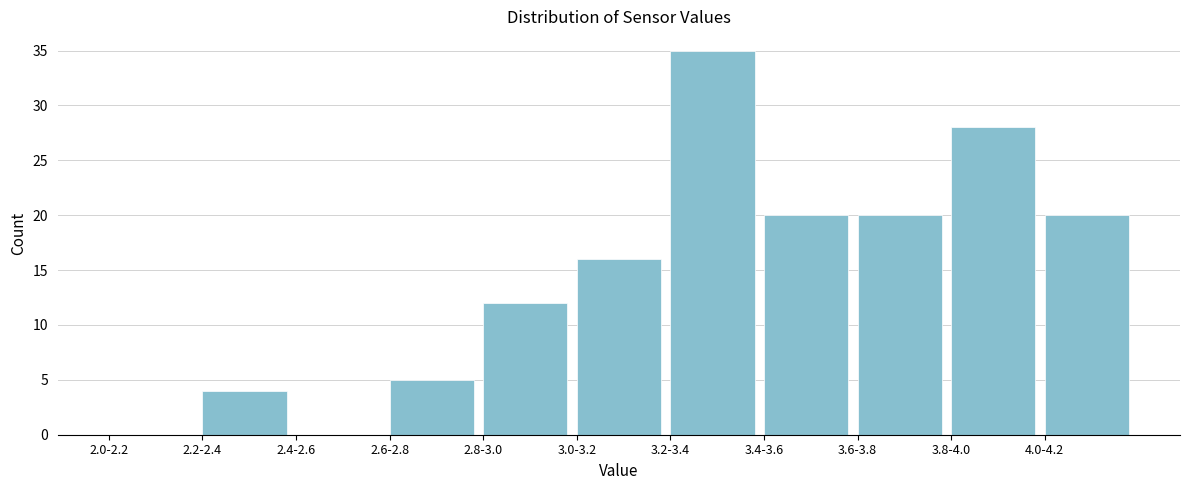

Reading right to left, transcribe all the data shown in this chart.

4.0-4.2=20	3.8-4.0=28	3.6-3.8=20	3.4-3.6=20	3.2-3.4=35	3.0-3.2=16	2.8-3.0=12	2.6-2.8=5	2.4-2.6=0	2.2-2.4=4	2.0-2.2=0